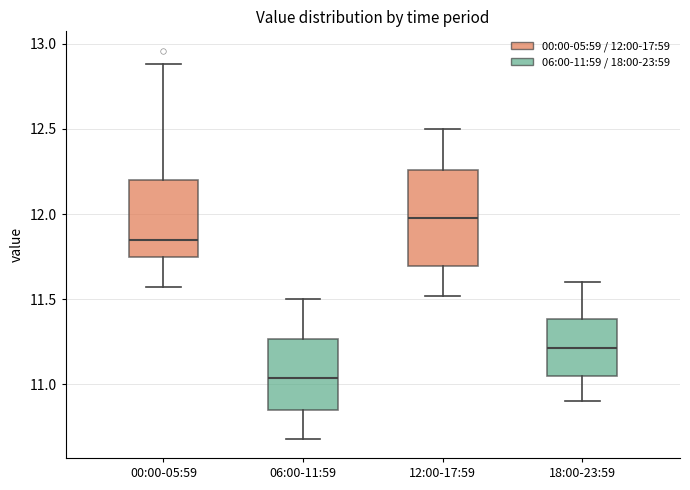

Which box's median line is the highest?

12:00-17:59